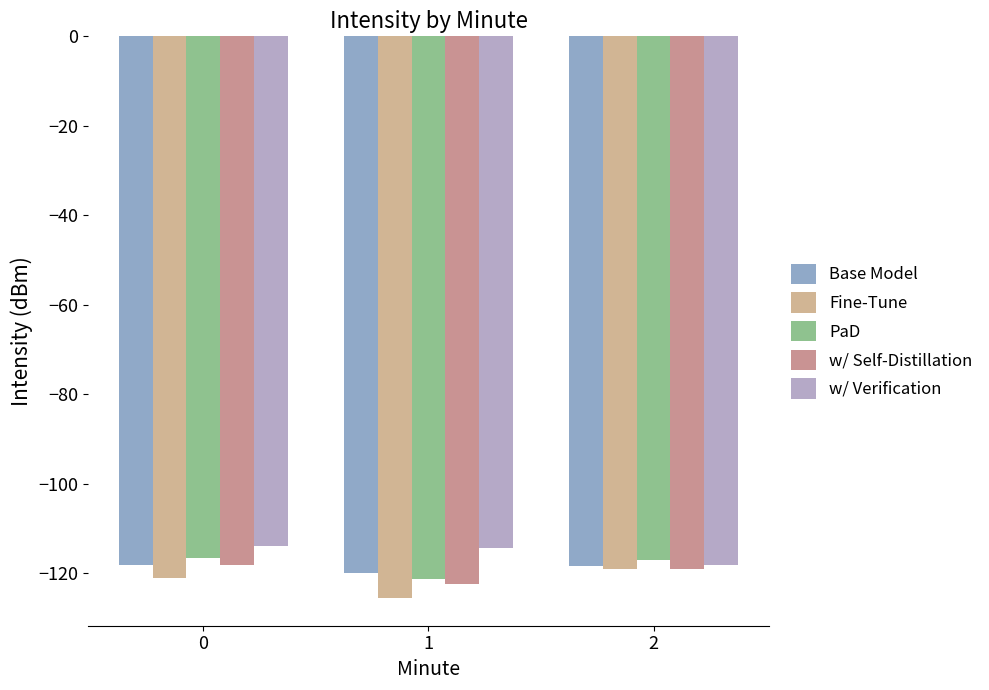

How many bars are there in total?

15